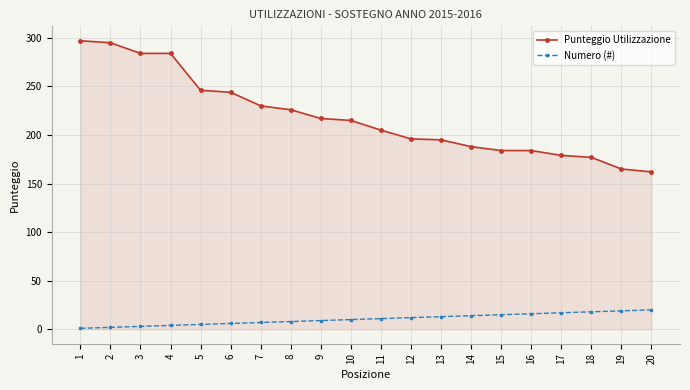

What is the difference between the highest and lowest values at 4?

280